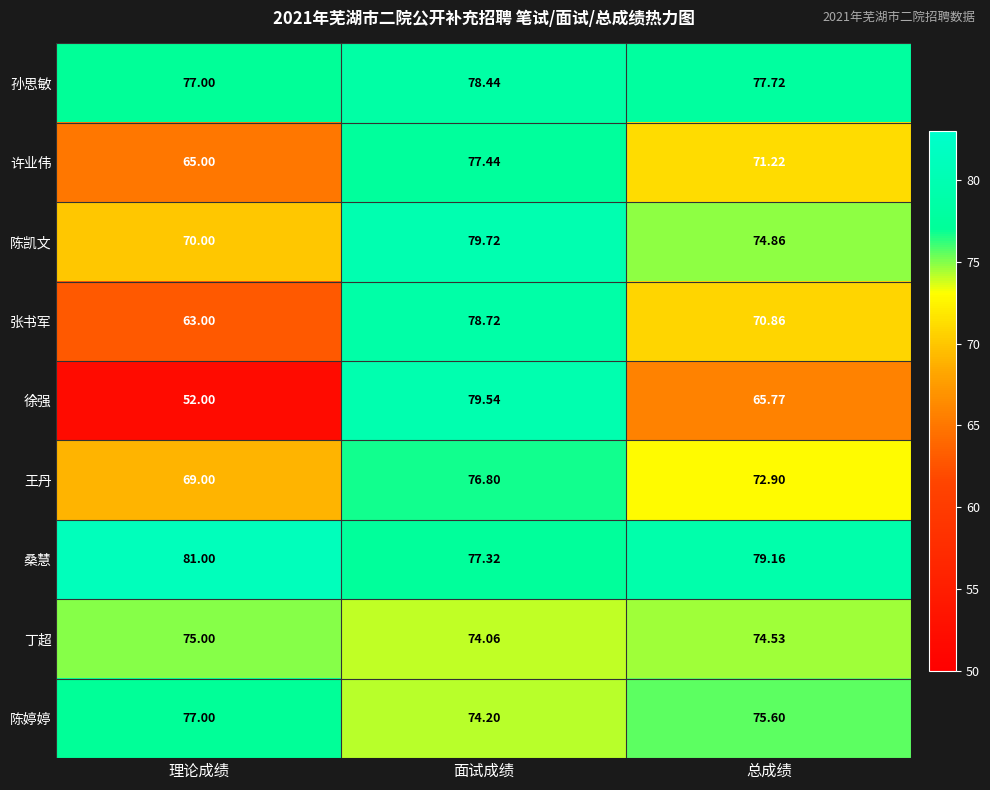

At 总成绩, list the series in order from largest to smallest.

桑慧, 孙思敏, 陈婷婷, 陈凯文, 丁超, 王丹, 许业伟, 张书军, 徐强